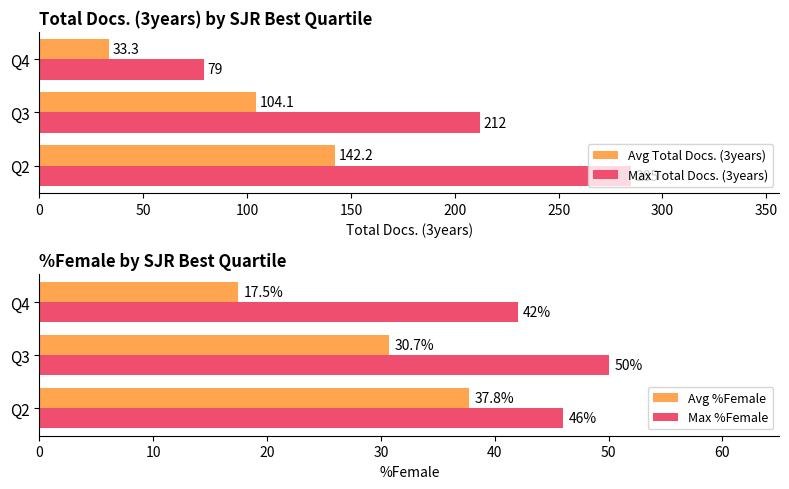

What is the lowest value of the Max %Female series?

42.0